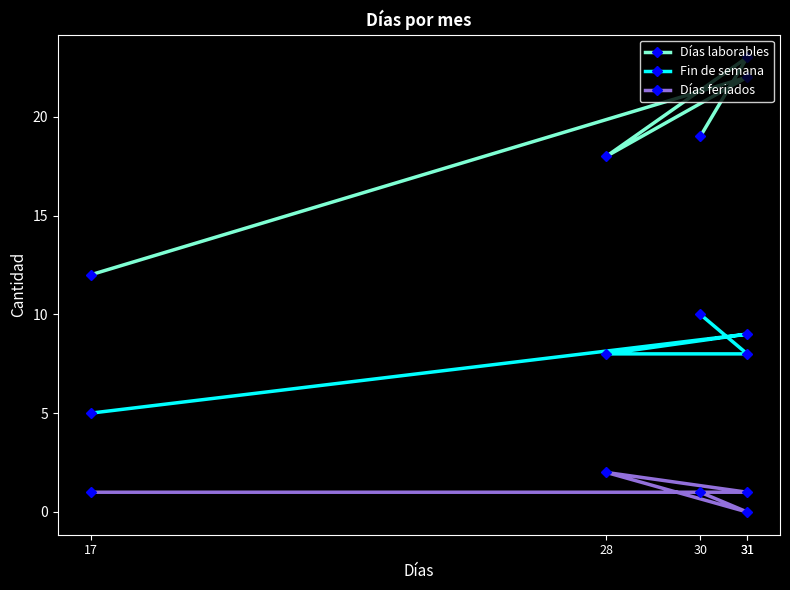

Rank the series by their maximum value, from highest to lowest.

Días laborables, Fin de semana, Días feriados